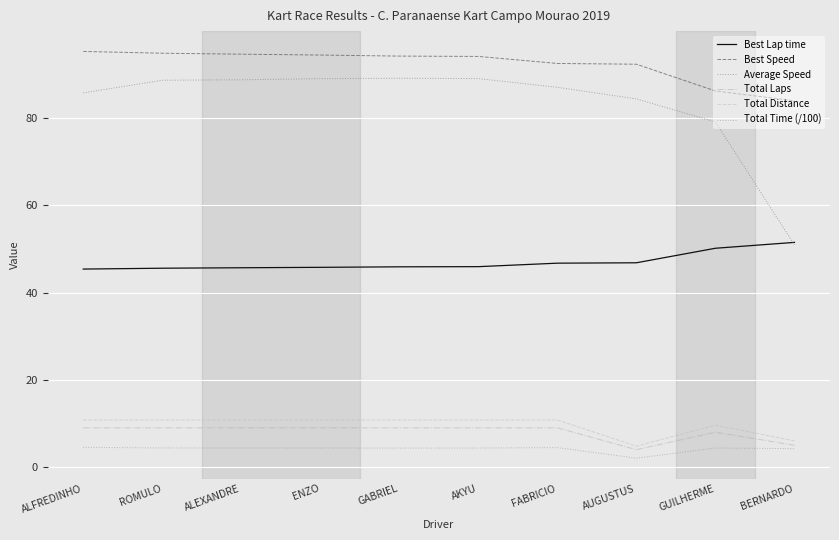

What is the average value of the Best Lap time series?

46.9